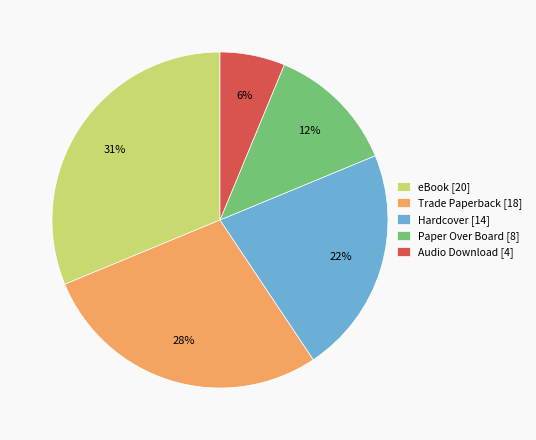

Count the number of slices in the pie.

5